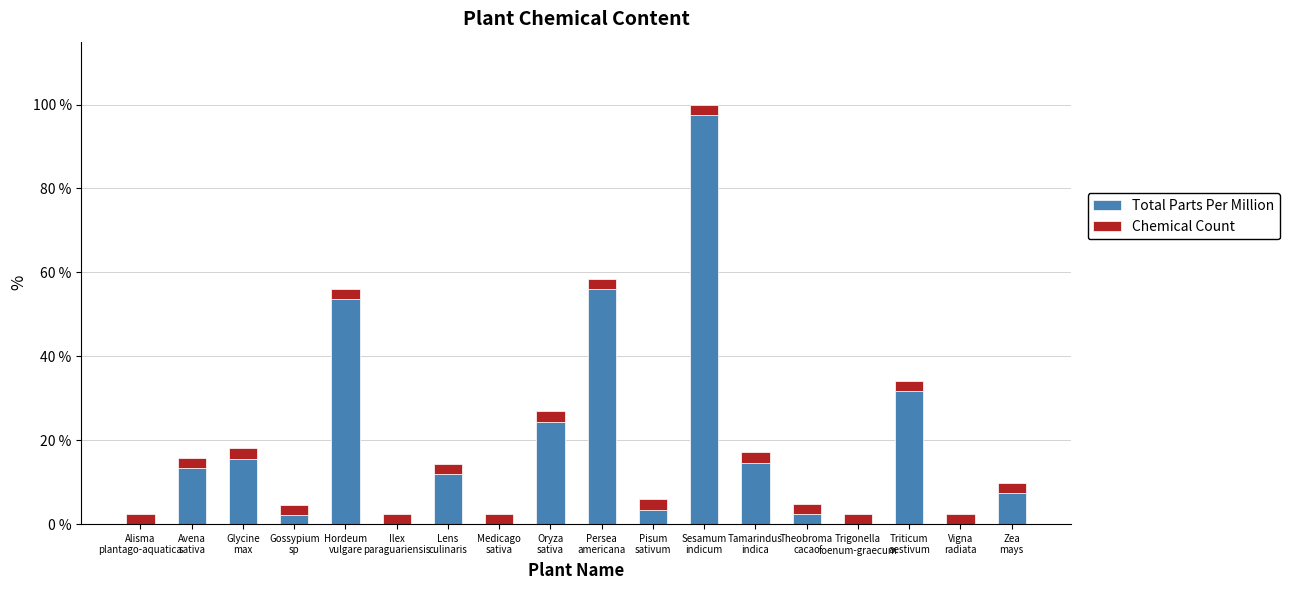

Does the chart contain stacked bars?

Yes